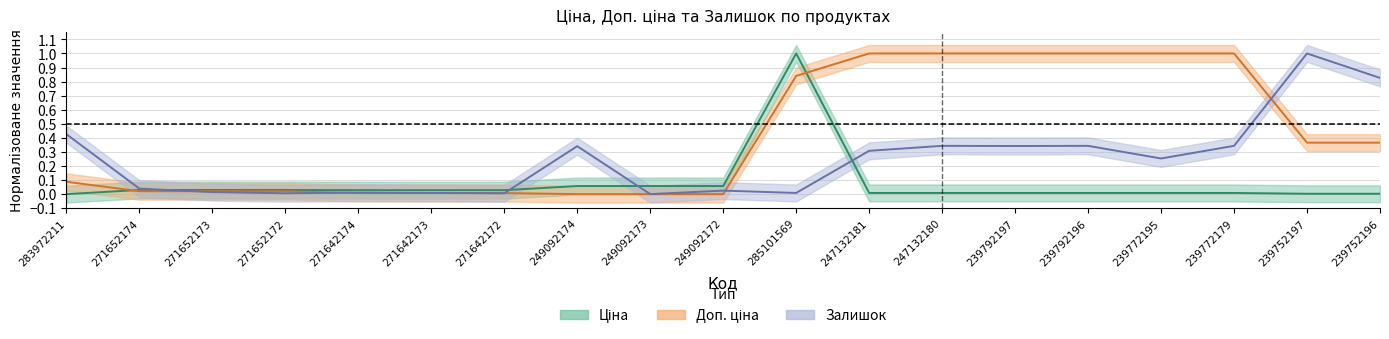

List the series in order of their peak value, lowest first.

Залишок, Доп. ціна, Ціна